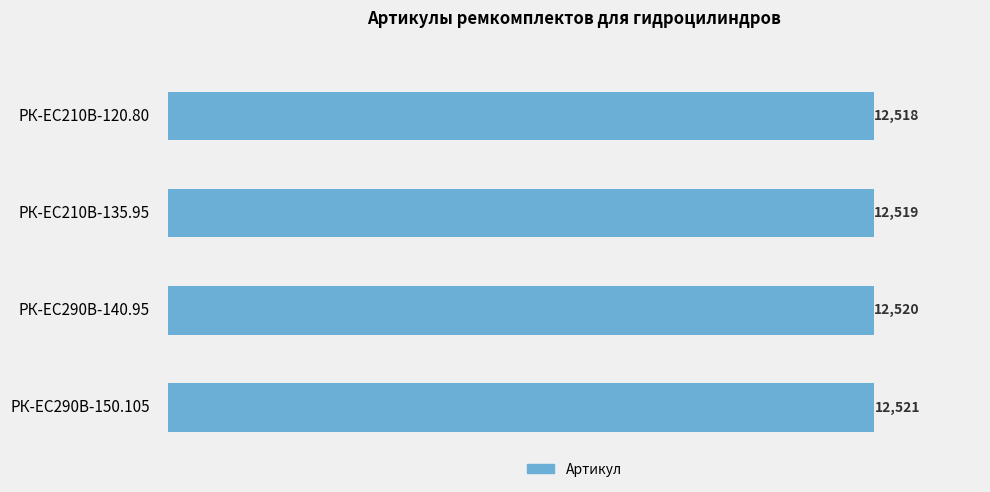

The value at РК-ЕС290В-150.105 is 12521. True or false?

True